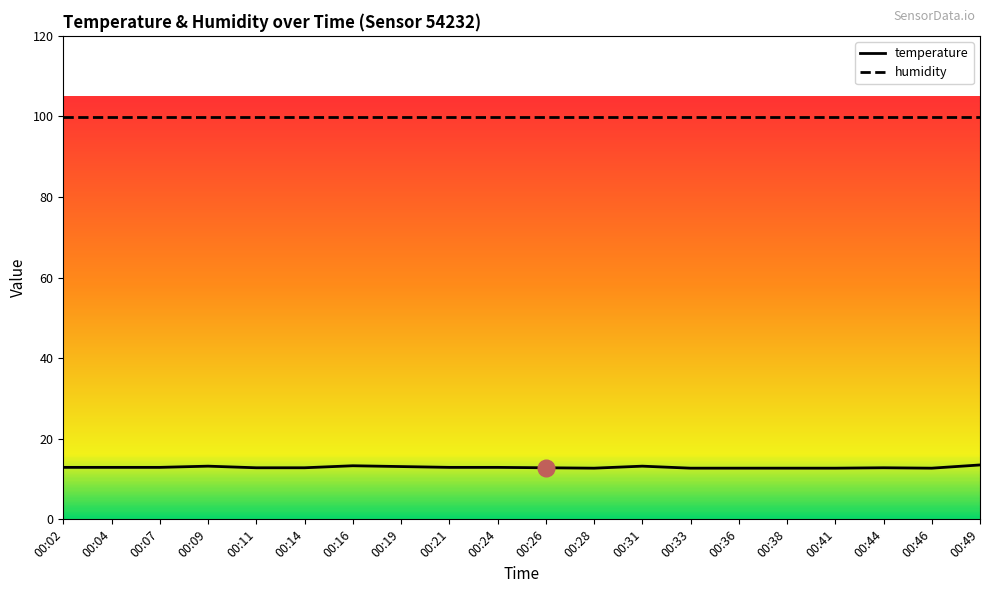

The value of temperature at 00:26 is 21.4. True or false?

False